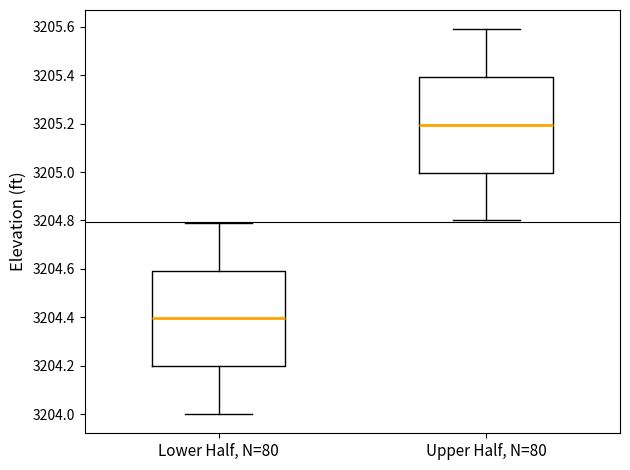

Where does the median line of the box for Lower Half, N=80 sit on the y-axis? The values are not printed on the chart, so give them approximately, as read against the axis.

3204.4